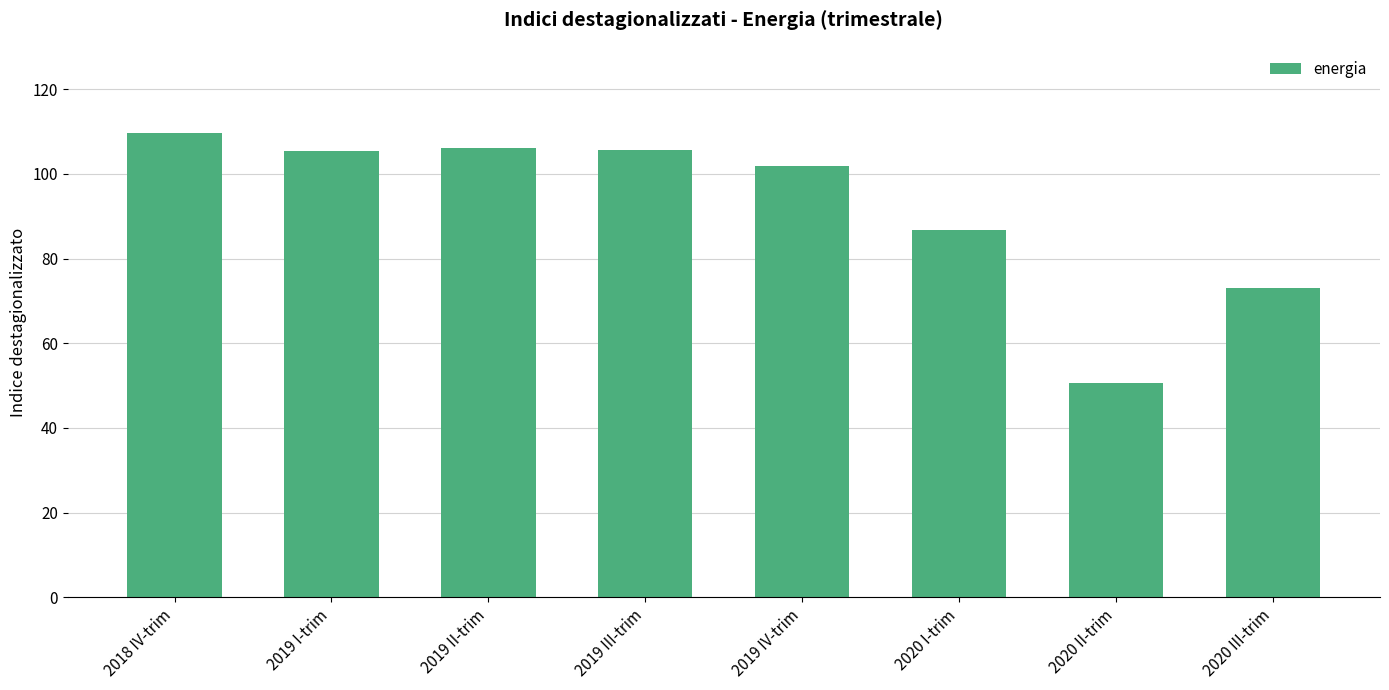

True or false: the data shows 105.6 at 2019 III-trim.

True